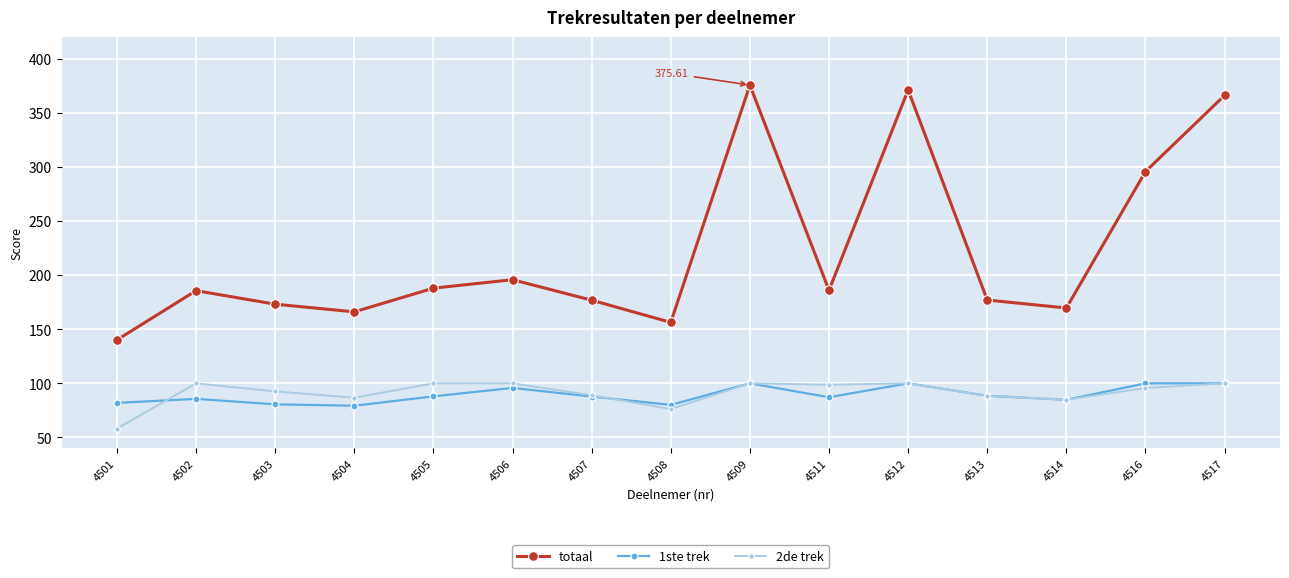

What is the spread (max minus min) of values at 4506?

100.0